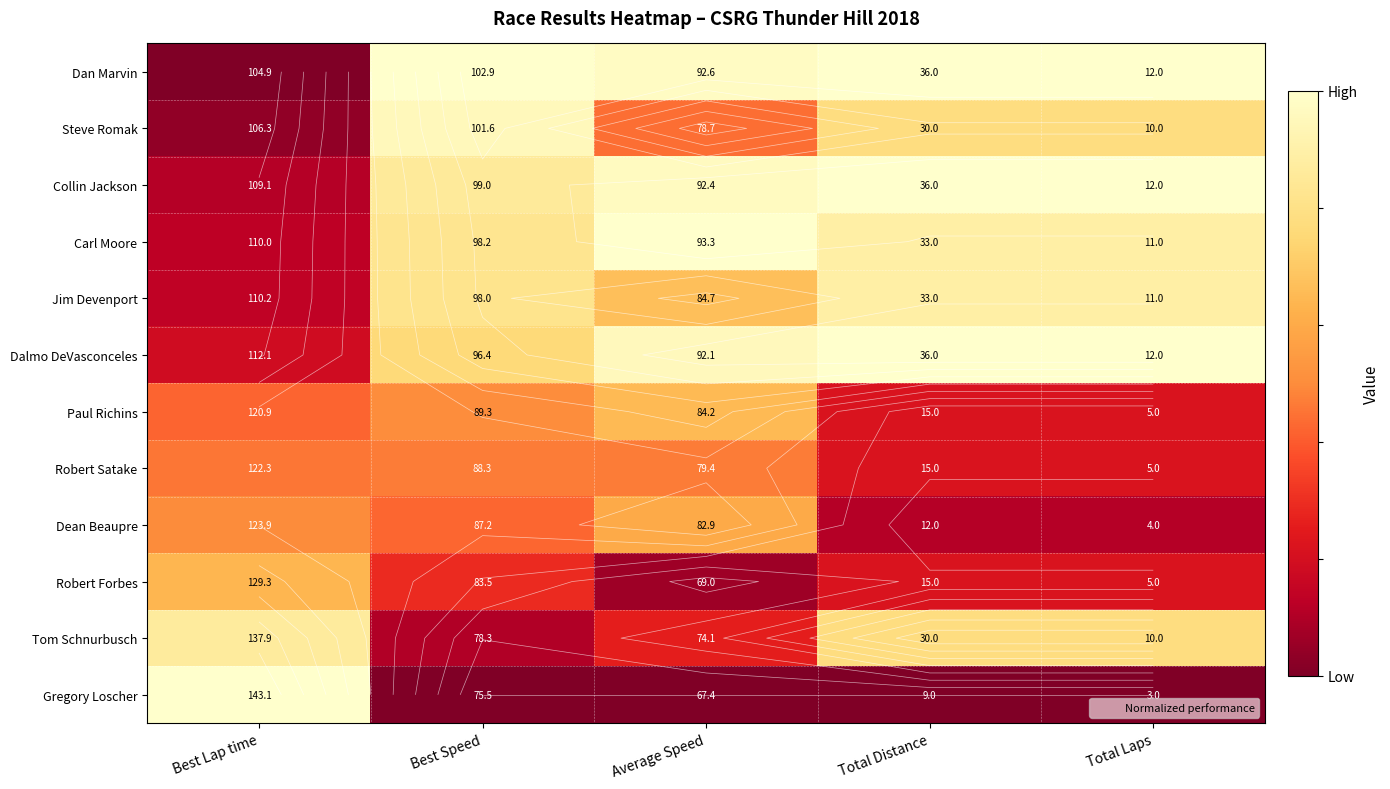

At how many categories does at least one series exceed 0?

5